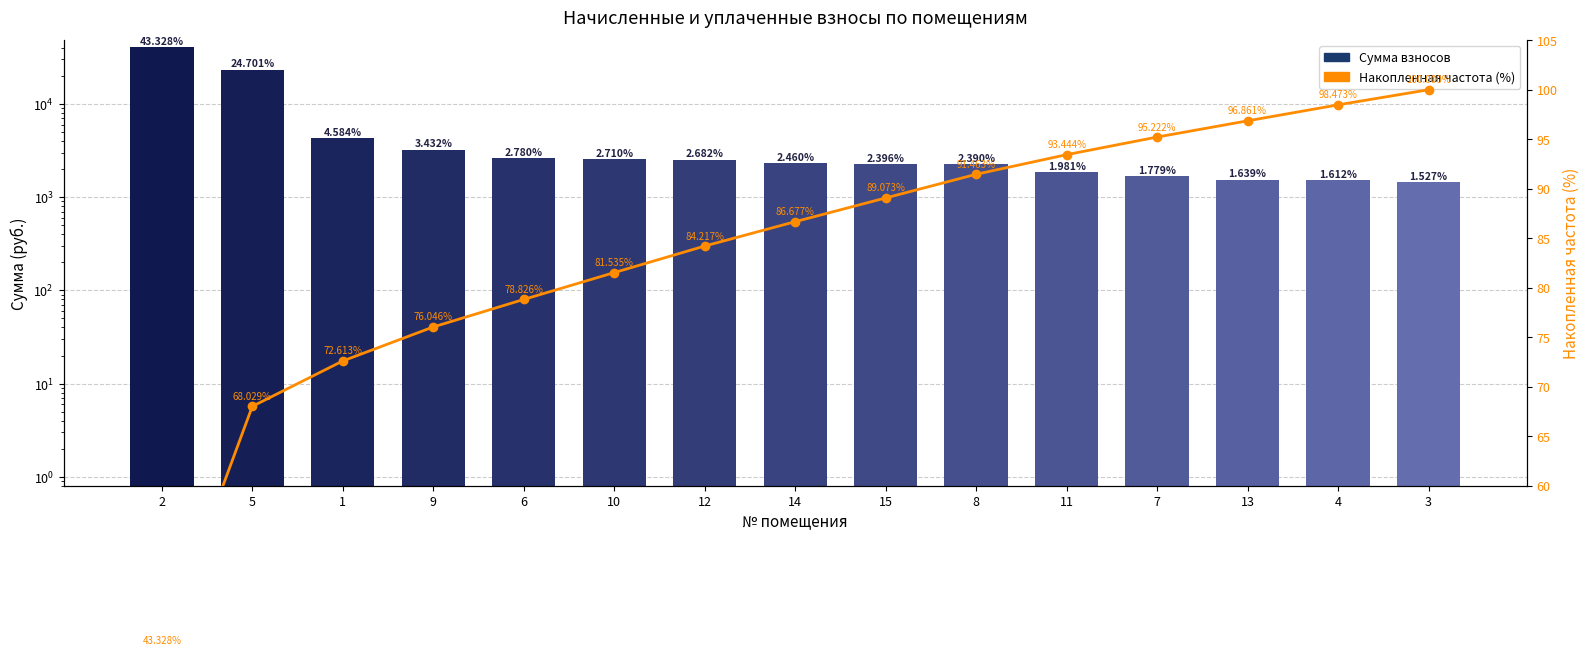

At which category does the chart reach its minimum across all series?

2